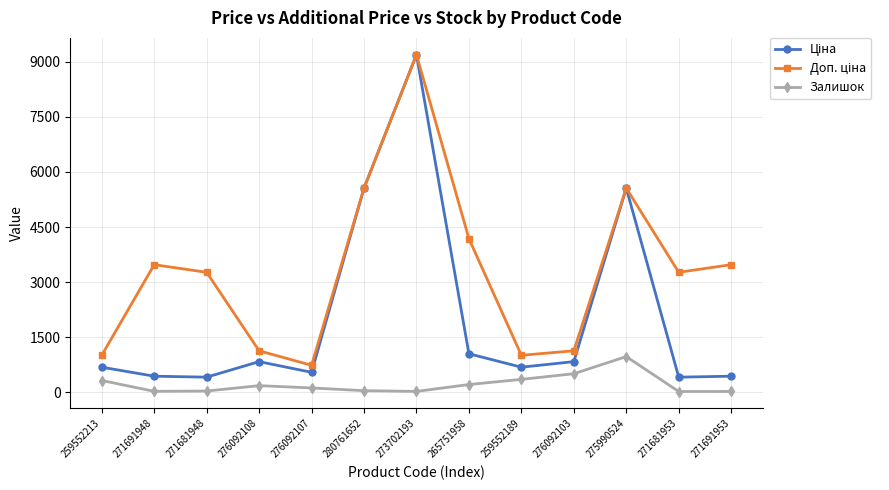

At which category does the chart reach its peak across all series?

273702193